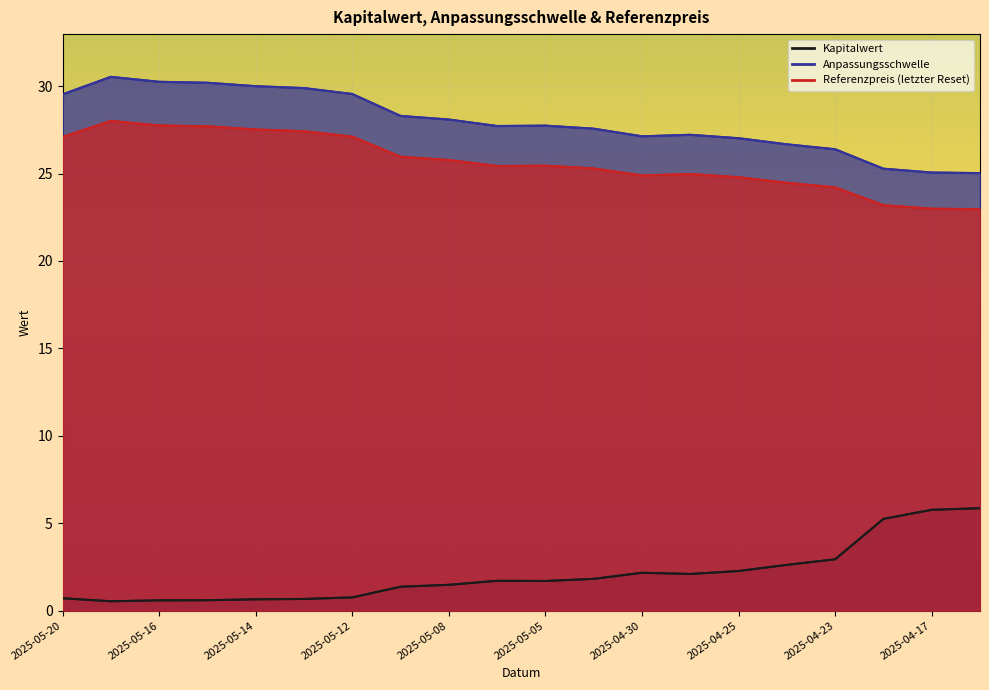

What is the value of the Kapitalwert point at the 2nd from the left?

0.5